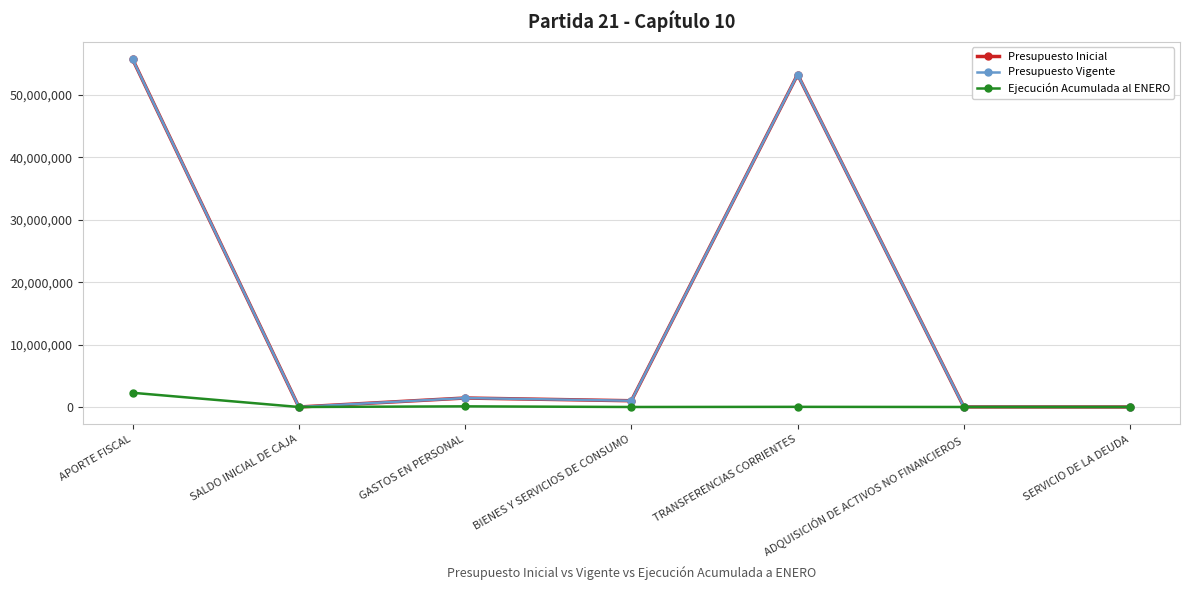

True or false: Presupuesto Vigente has more than 0 points higher than both neighbors.

True